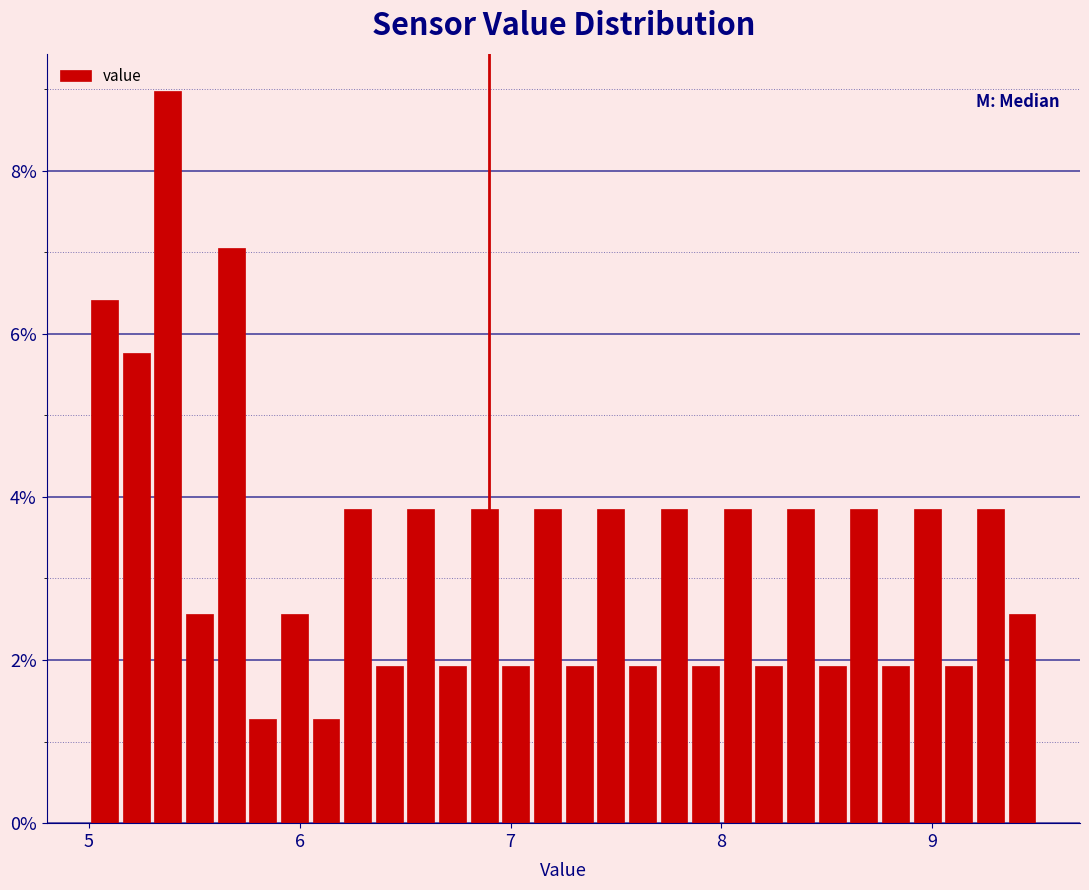

Read against the x-axis, roughly where is the centre of the tallest bar?

5.4